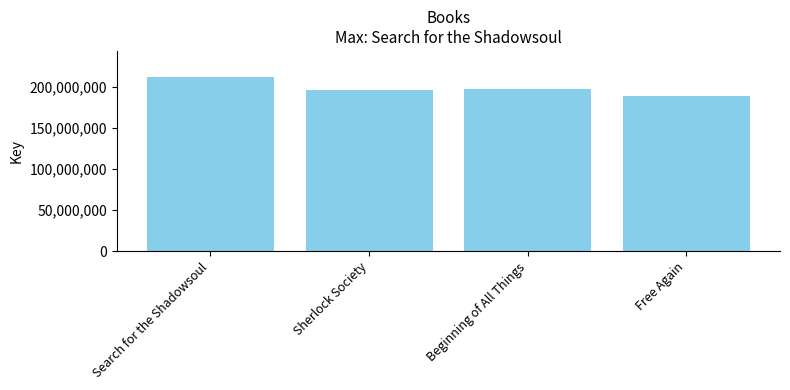

Reading left to right, list all the values displayed in this chart.

211976388	196007472	197715634	188862336